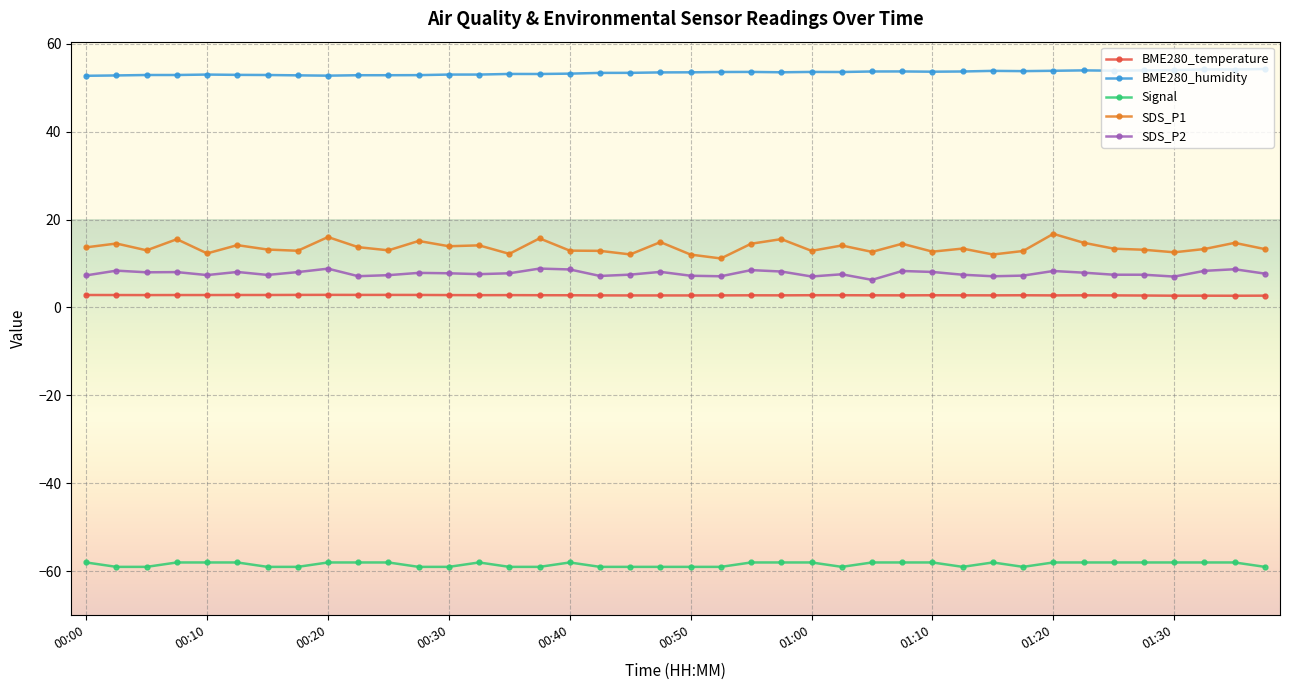

Which series has the largest total across all categories?

BME280_humidity